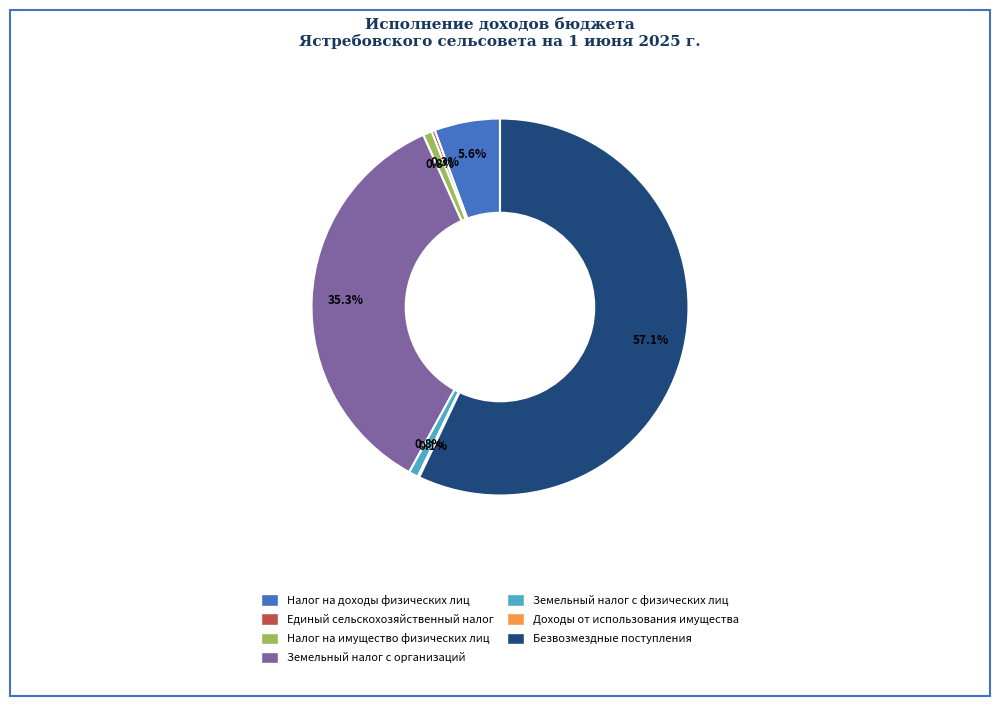

Is it true that Единый сельскохозяйственный налог is 0% of the pie?

True